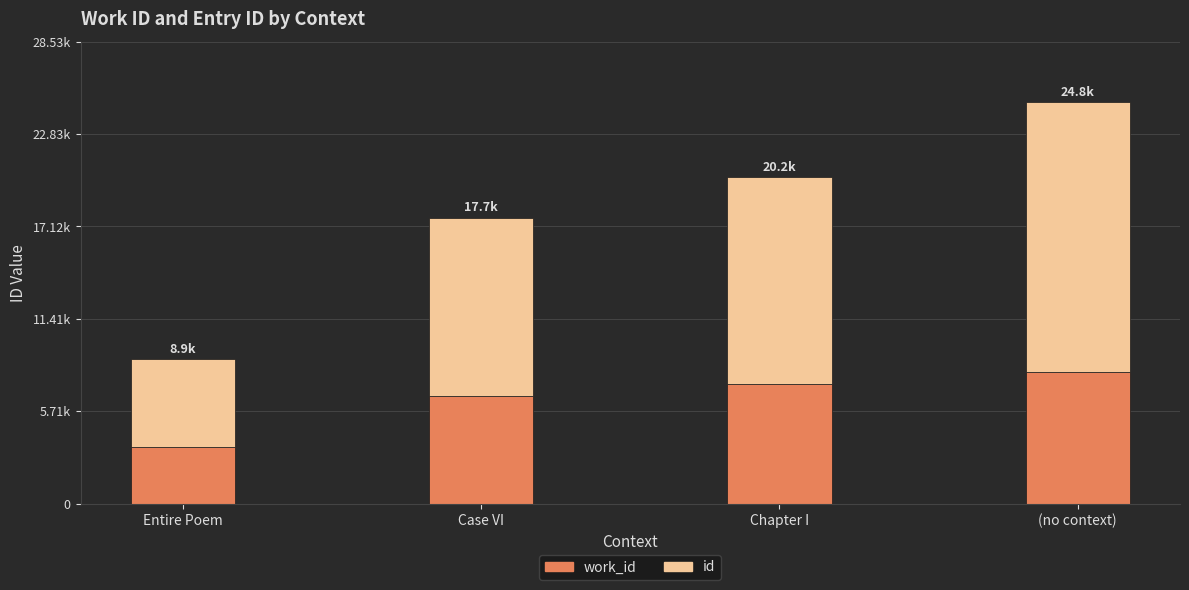

What are all the series names shown in the legend?

work_id, id